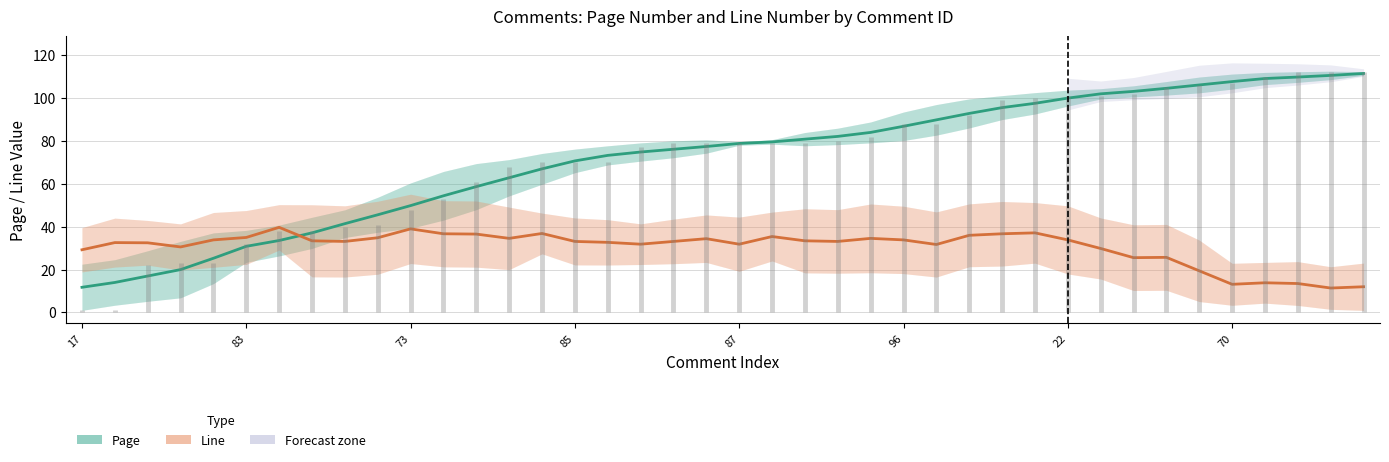

What is the difference between the maximum and minimum values in the Page (smooth) series?

99.8